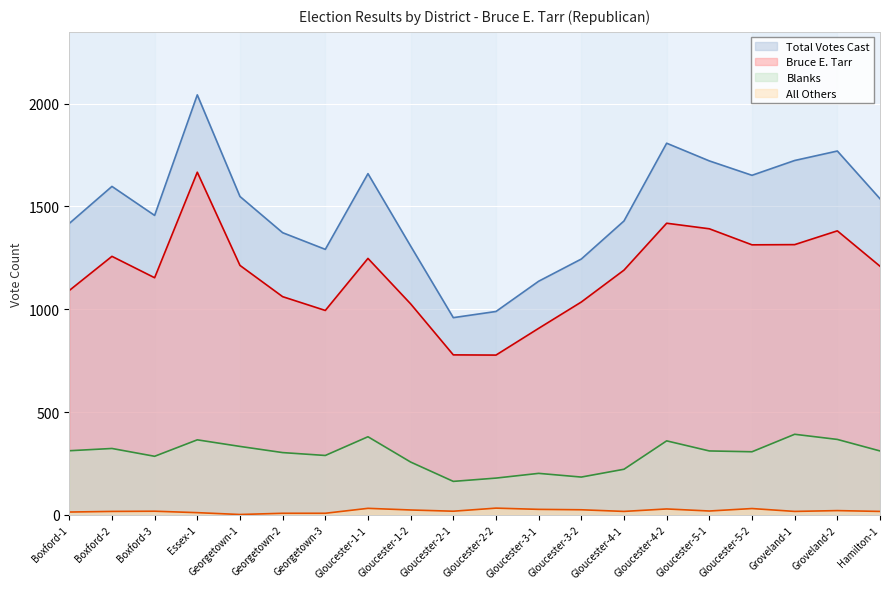

What is the difference between the maximum and minimum values in the Bruce E. Tarr series?

889